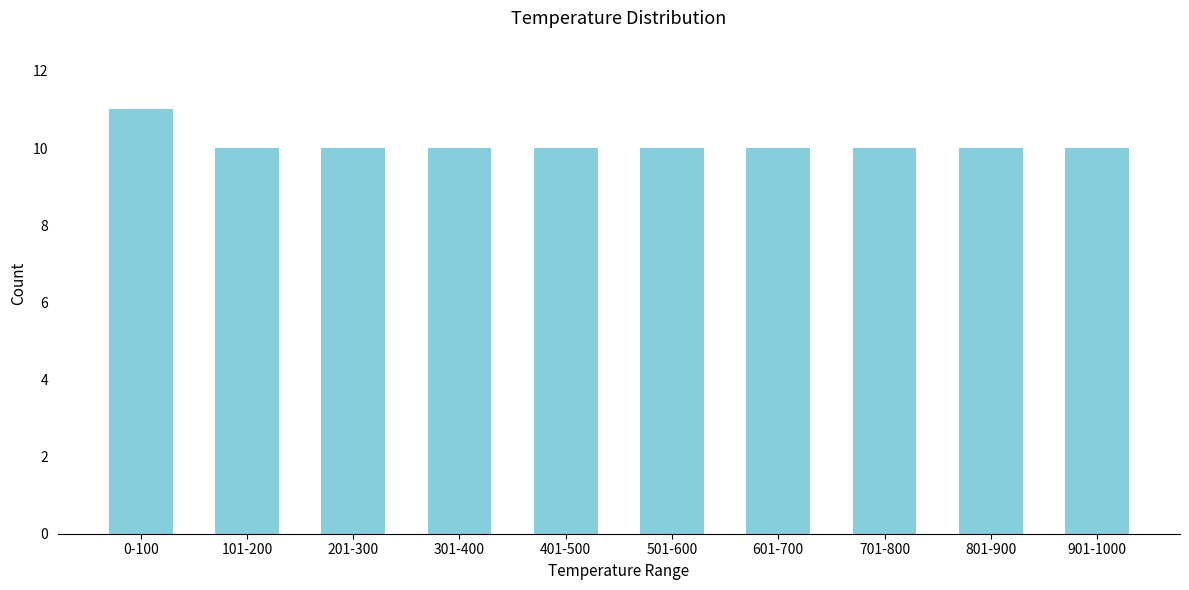

Reading right to left, list all the values displayed in this chart.

10	10	10	10	10	10	10	10	10	11